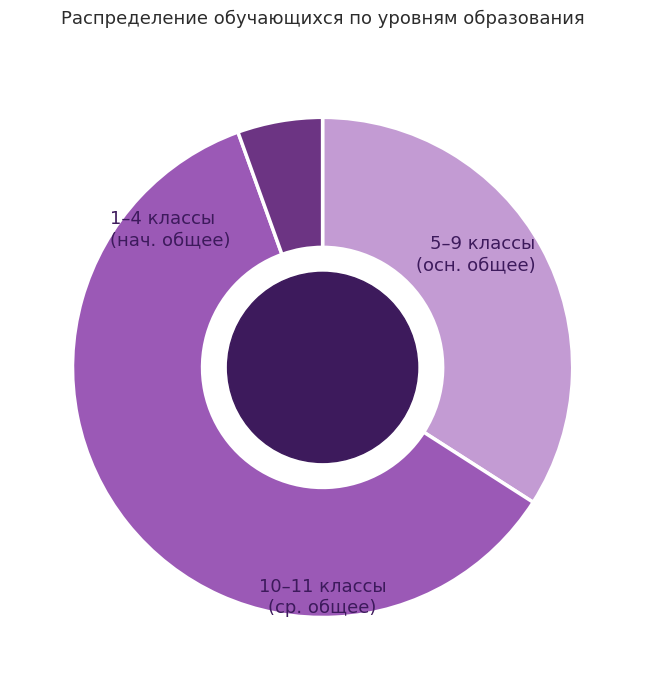

Is there any slice that represents more than half of the pie?

Yes